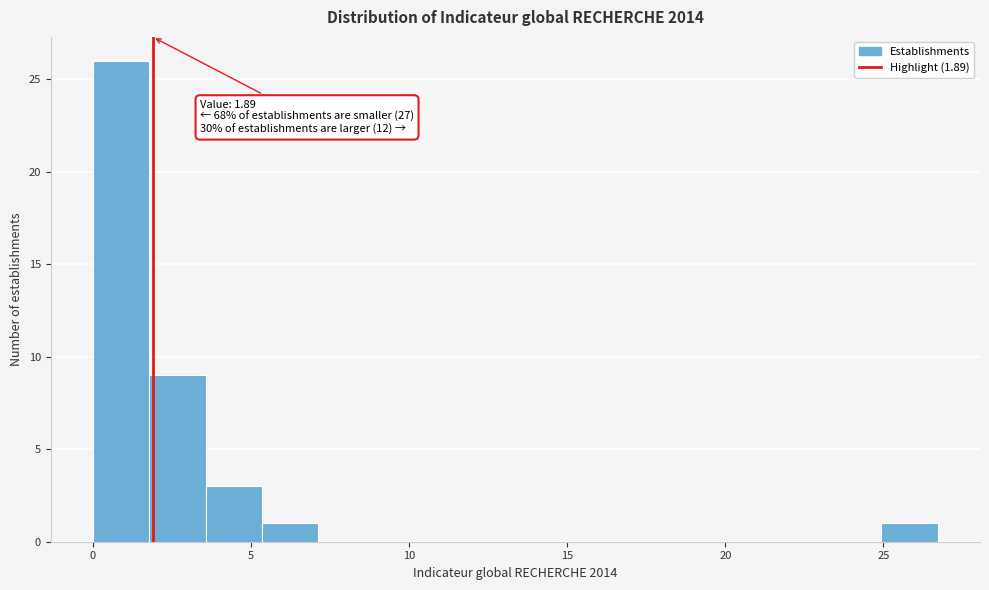

Around what value on the x-axis is the tallest bar? Give the approximate position of its centre, as read against the axis.

1.0